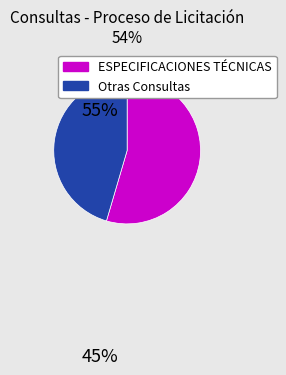

Is there any slice that represents more than half of the pie?

Yes